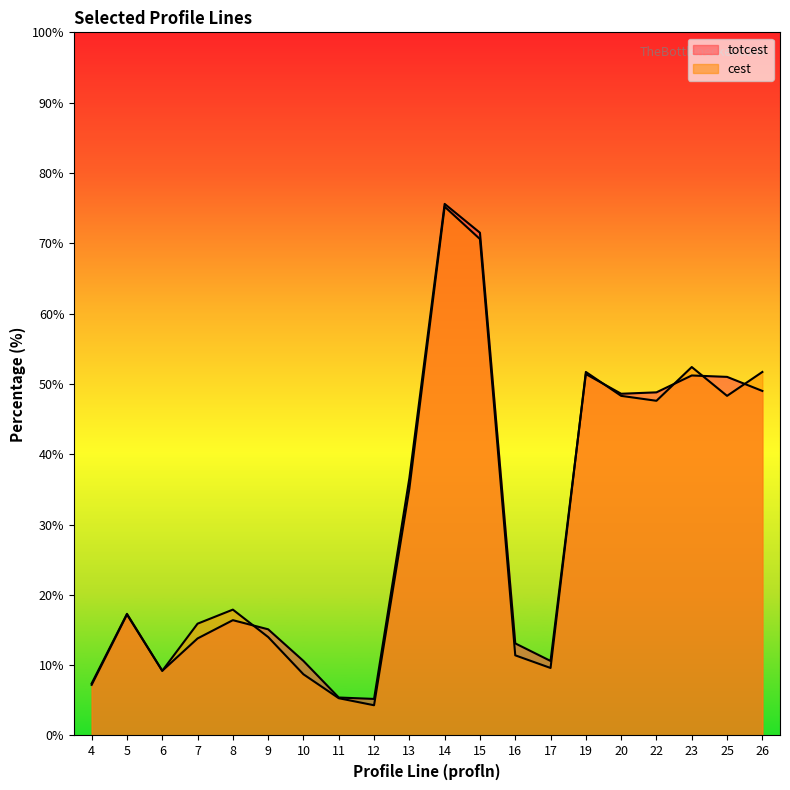

Where is totcest nearest to the value 40?

13